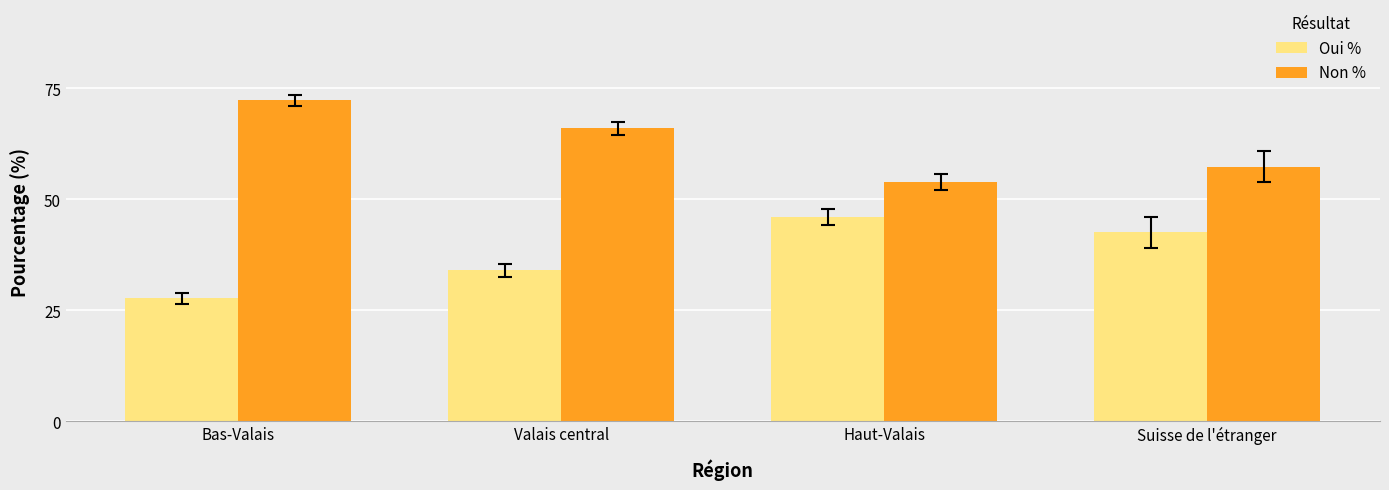

At which label does Oui % first exceed 42?

Haut-Valais